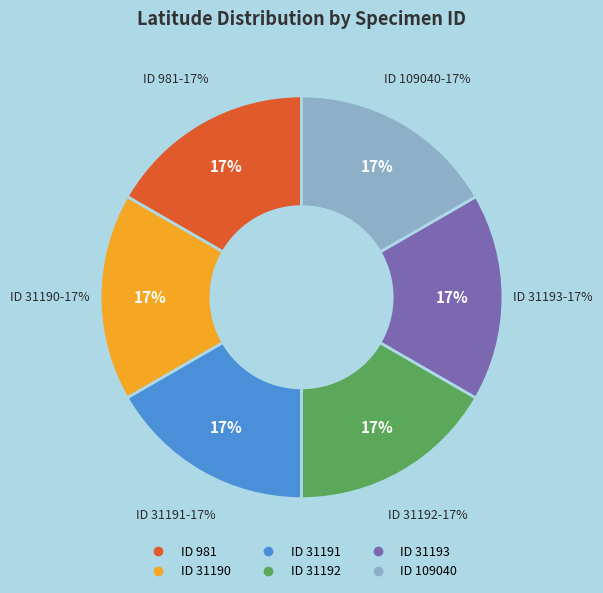

To the nearest percent, what is the average slice percentage?

17%